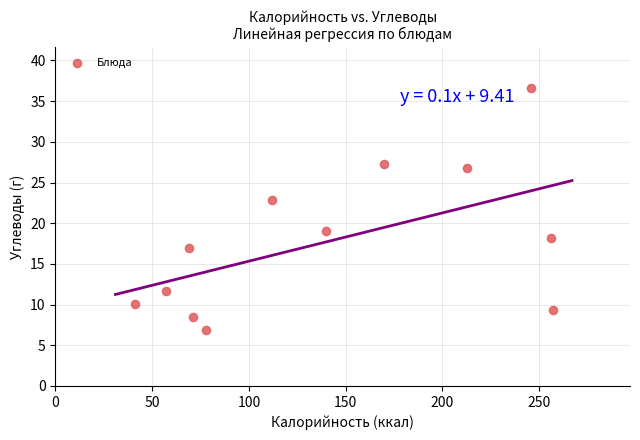

What is the range of X values (max minus min)?

216.0